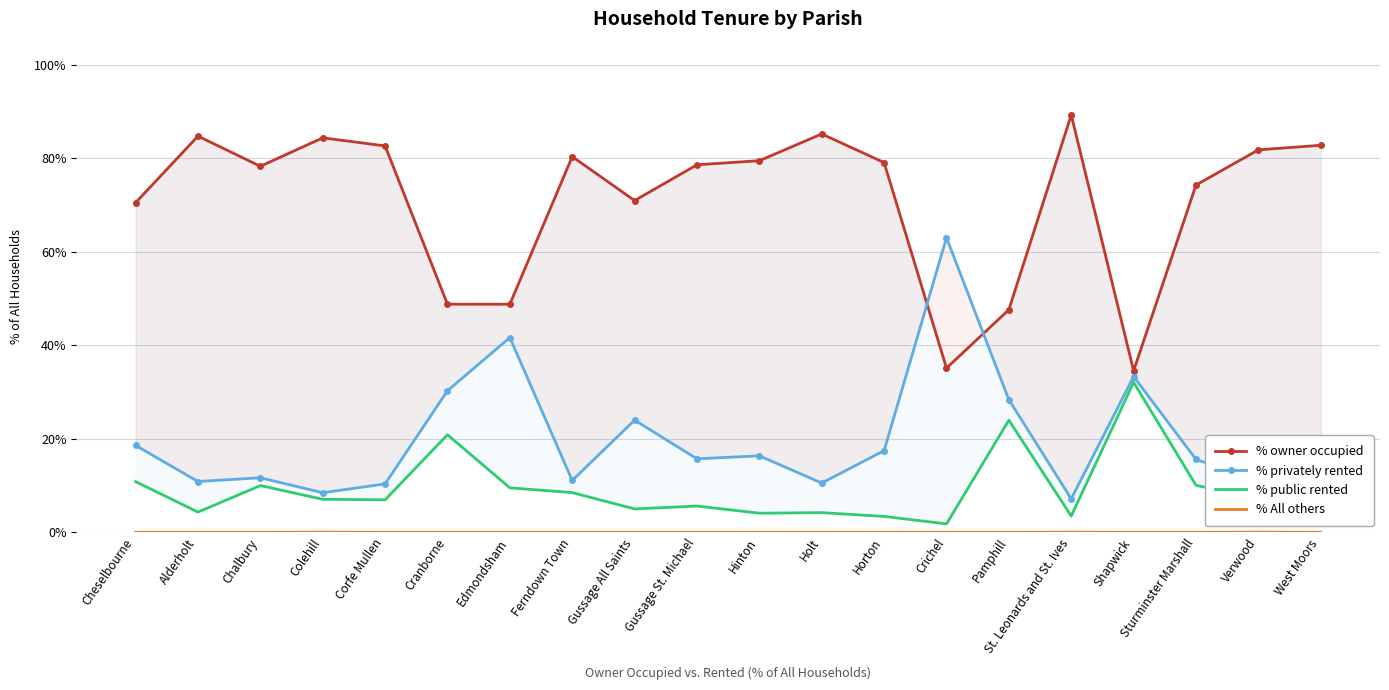

True or false: % public rented and % privately rented intersect in this chart.

False